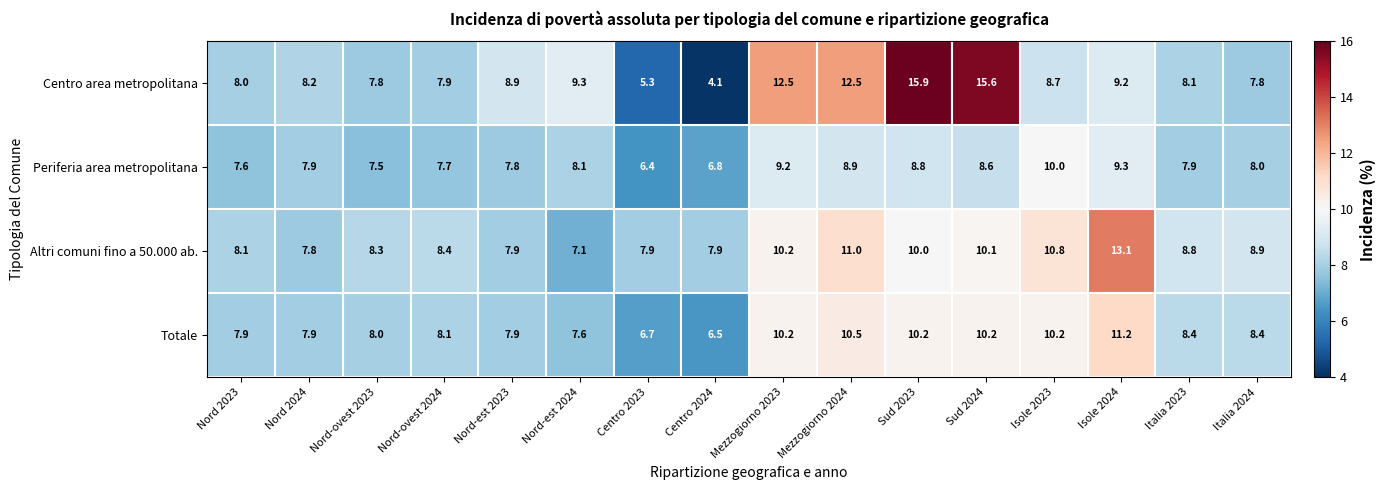

The Altri comuni fino a 50.000 ab. series shows 12.0 at Centro 2023. True or false?

False